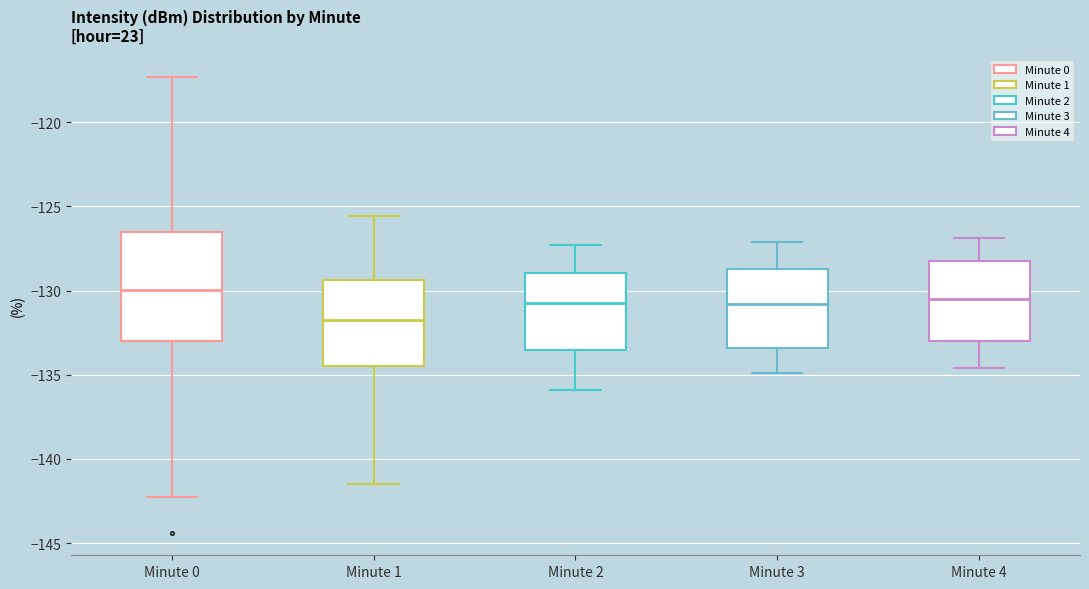

Which box's median line is the lowest?

Minute 1